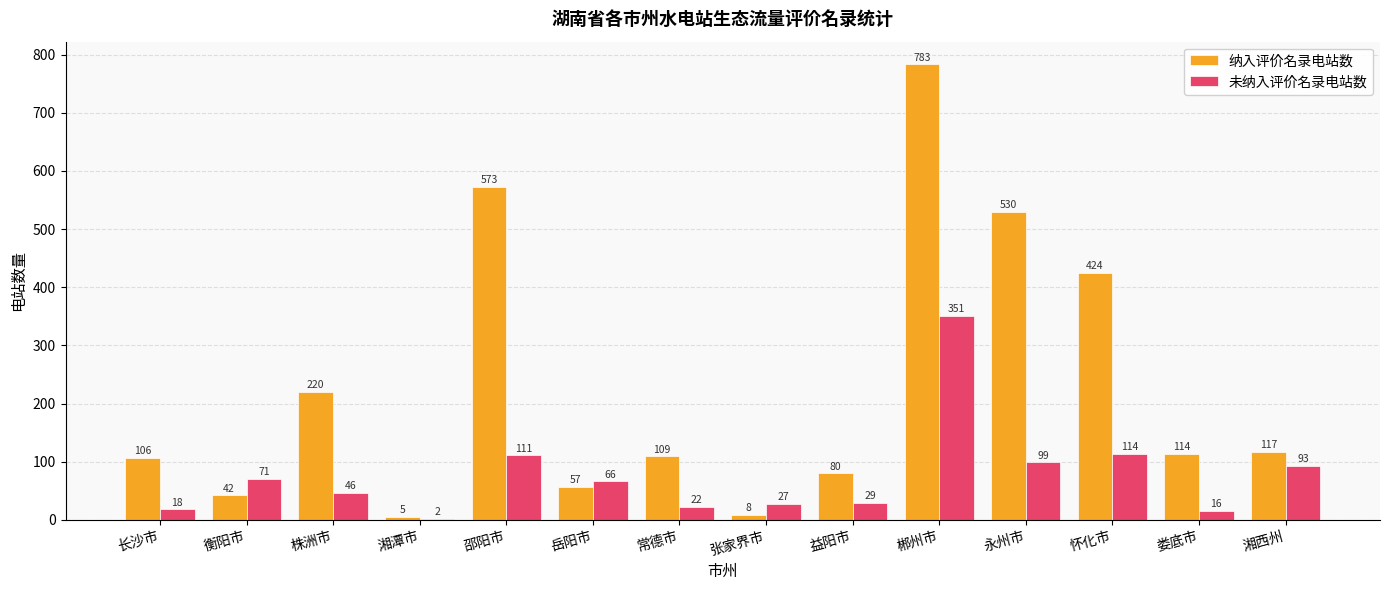

Reading right to left, transcribe all the data shown in this chart.

纳入评价名录电站数: 湘西州=117	娄底市=114	怀化市=424	永州市=530	郴州市=783	益阳市=80	张家界市=8	常德市=109	岳阳市=57	邵阳市=573	湘潭市=5	株洲市=220	衡阳市=42	长沙市=106
未纳入评价名录电站数: 湘西州=93	娄底市=16	怀化市=114	永州市=99	郴州市=351	益阳市=29	张家界市=27	常德市=22	岳阳市=66	邵阳市=111	湘潭市=2	株洲市=46	衡阳市=71	长沙市=18